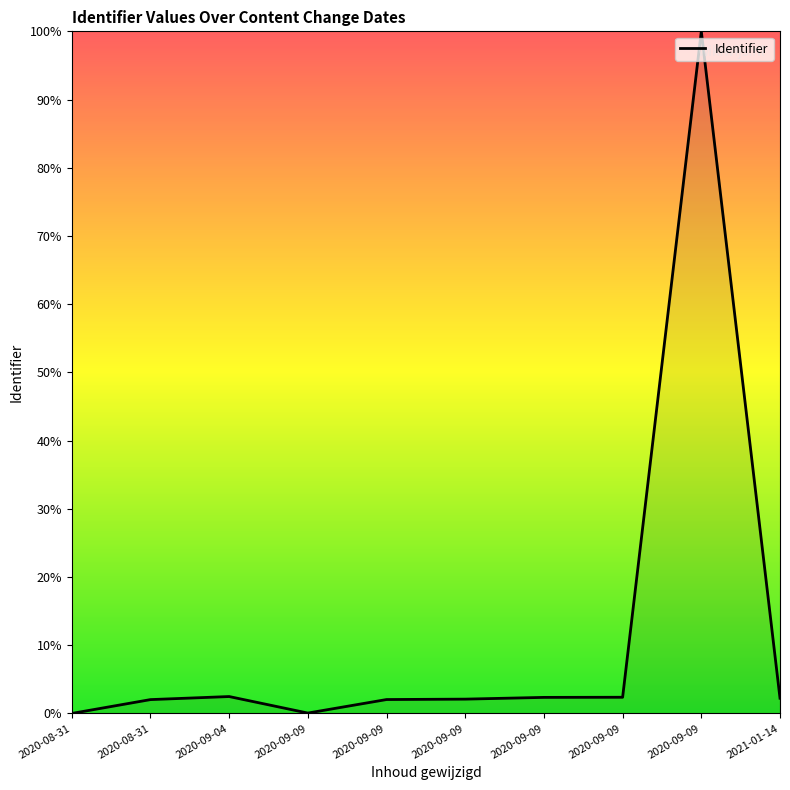

Does the chart have visible grid lines?

No